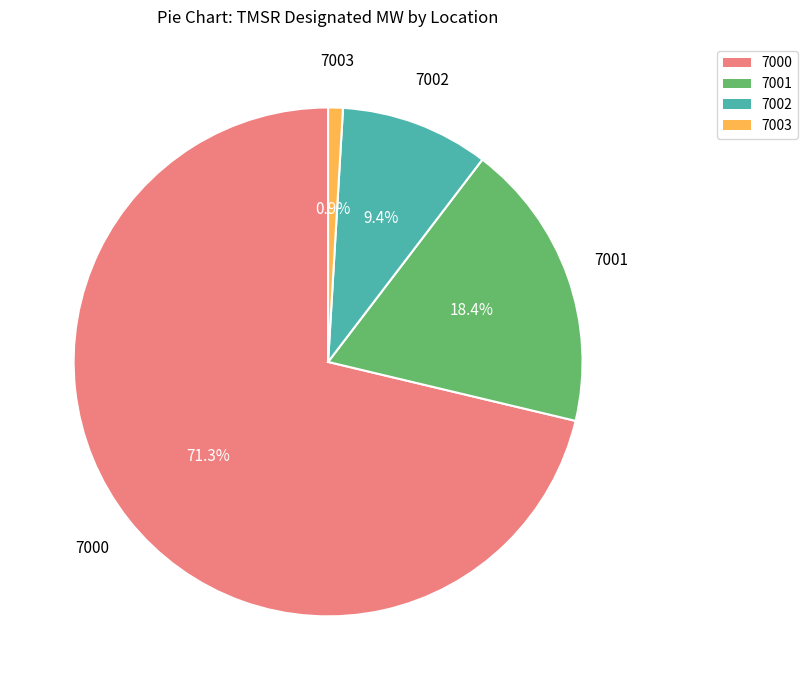

Does any single category account for the majority?

Yes